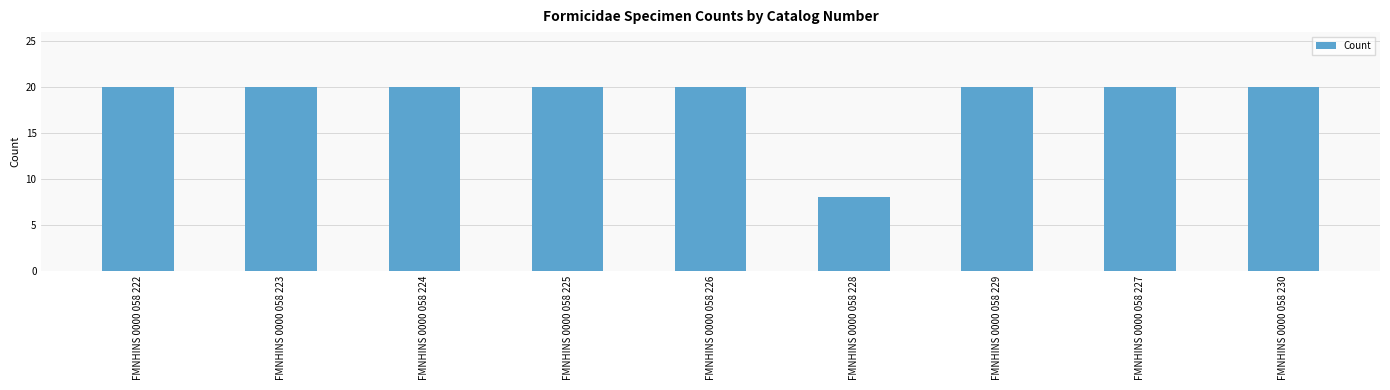

What is the greatest value displayed?

20